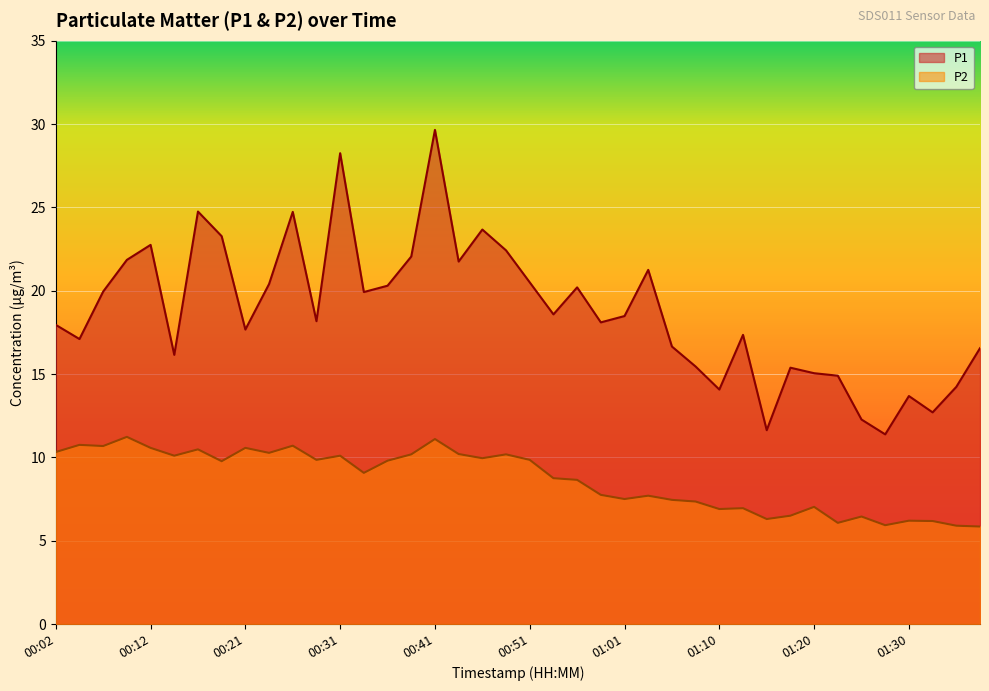

What is the value of the P1 point at the 9th from the left?

17.7